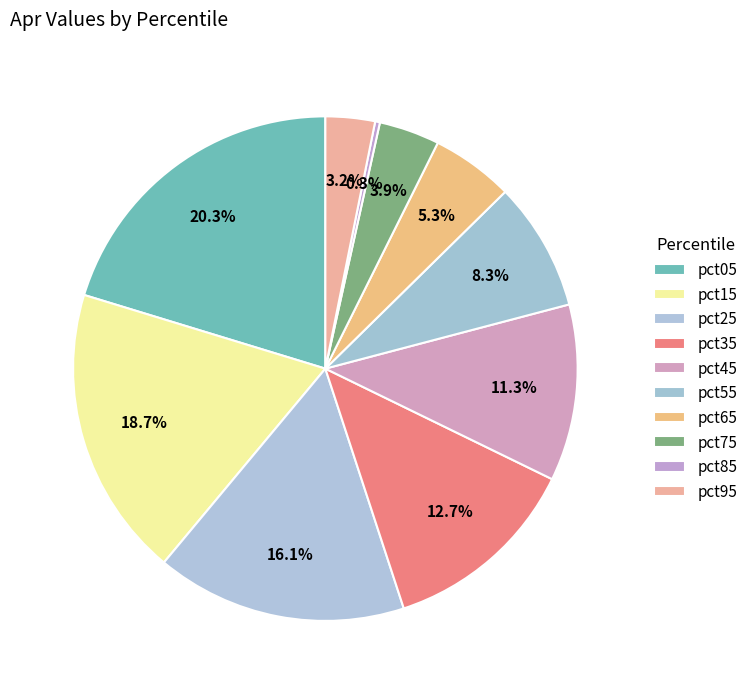

How many slices are in this pie chart?

10